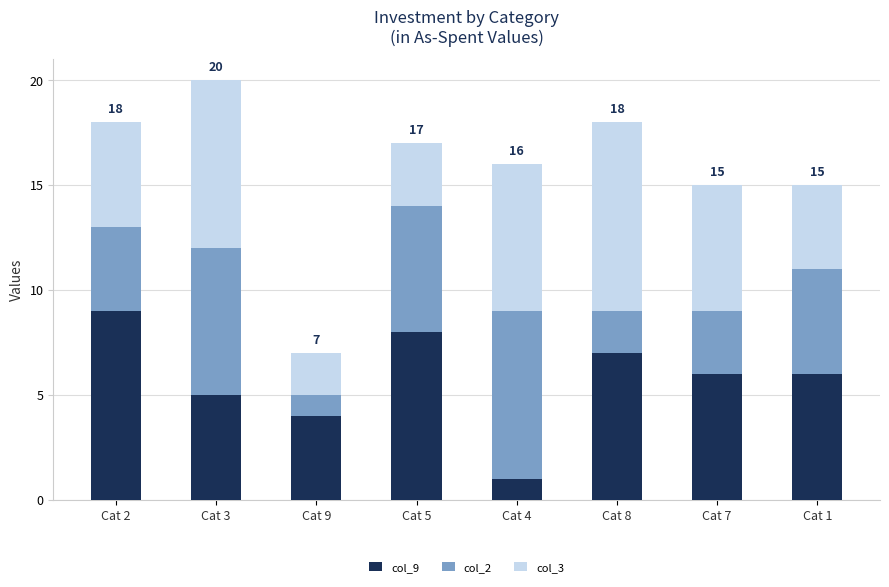

At which label does col_9 reach its minimum?

Cat 4